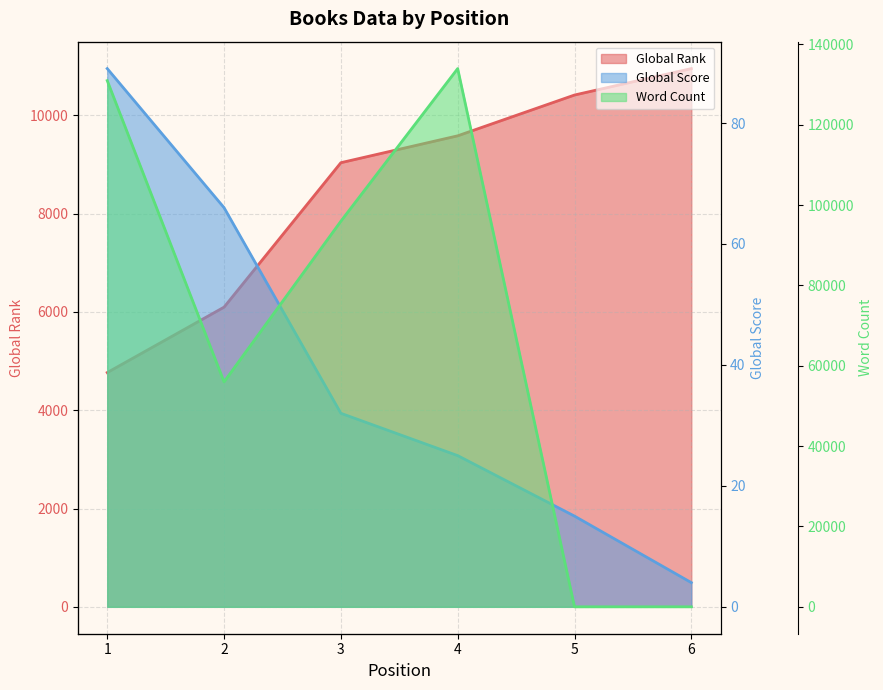

True or false: Global Score and Word Count intersect in this chart.

True